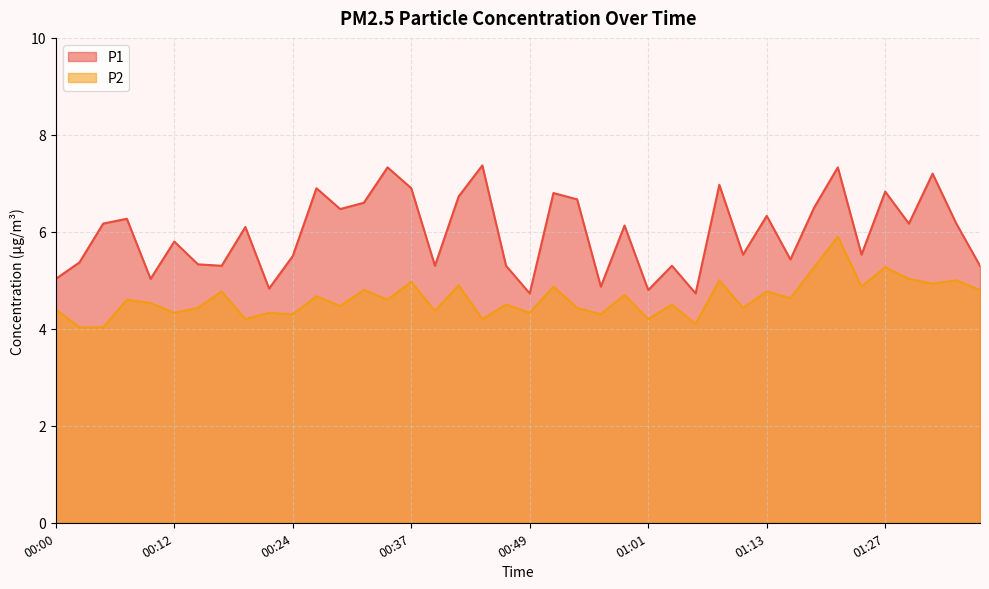

What is the label of the 12th point from the left?

00:27